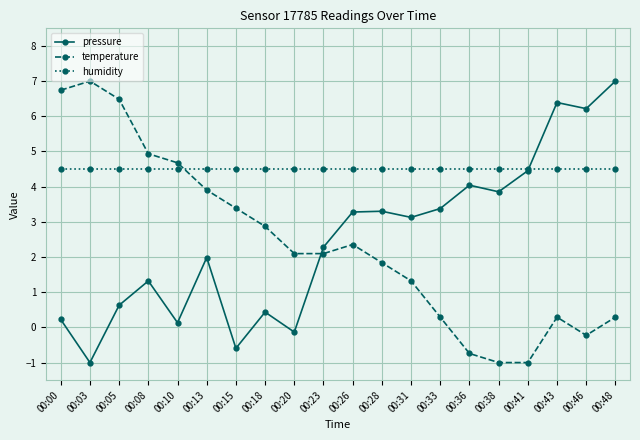

What is the difference between the highest and lowest values at 00:41?

5.5